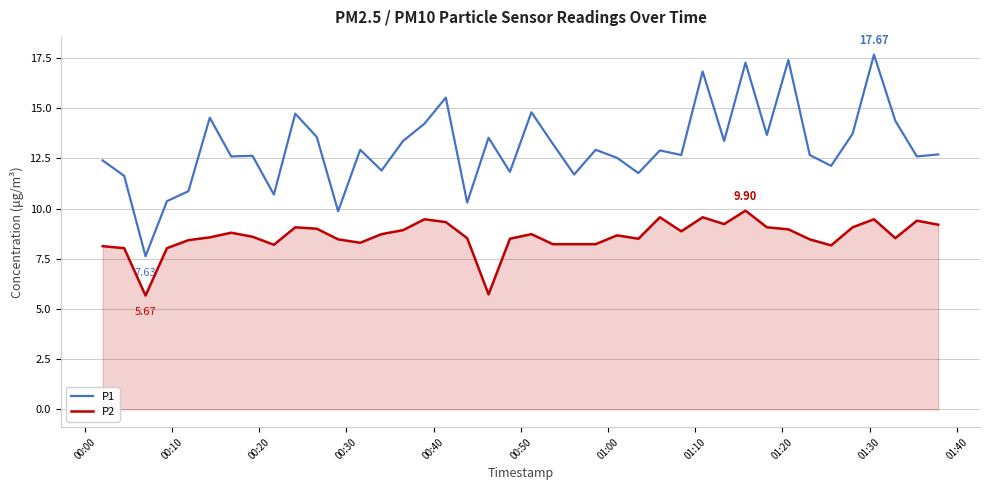

Which series has the largest total across all categories?

P1